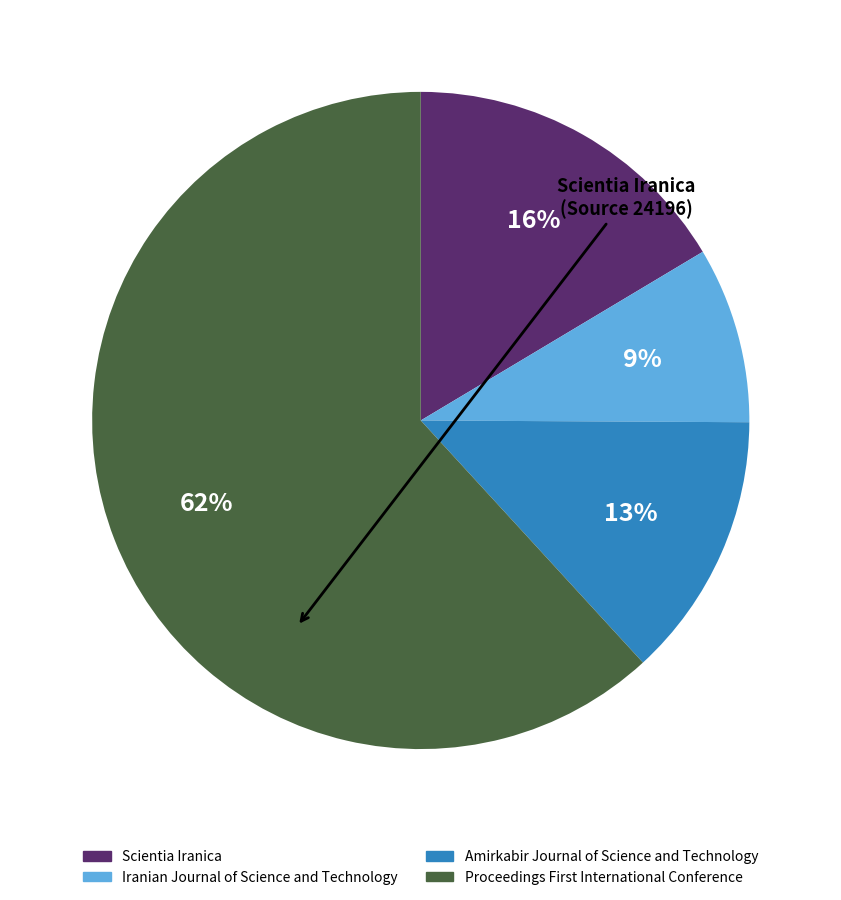

The Scientia Iranica slice represents 8% of the pie. True or false?

False